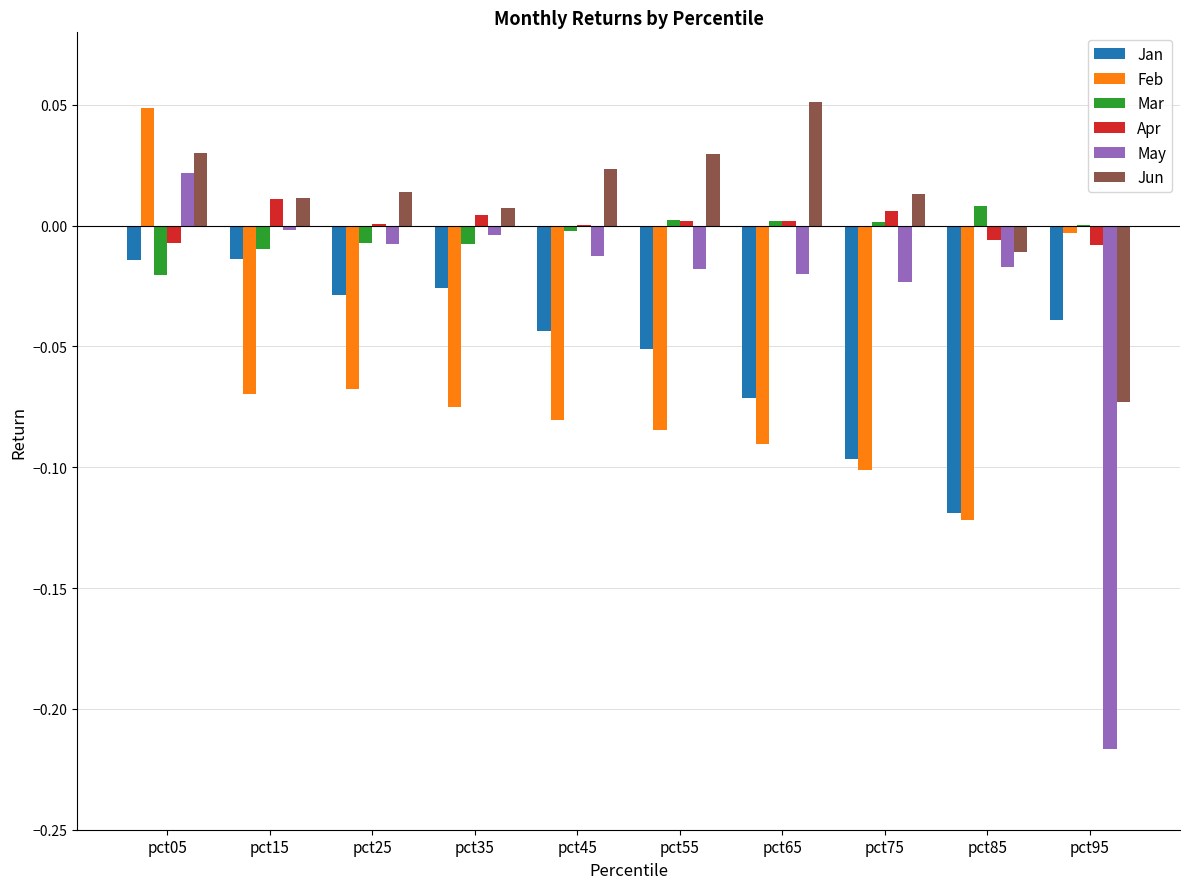

At which label does Jun reach its peak?

pct65